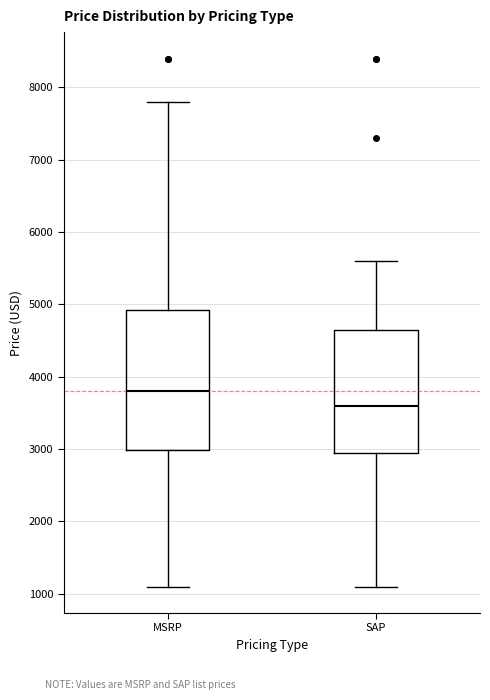

Which box is the tallest, from its lower edge to its upper edge?

MSRP